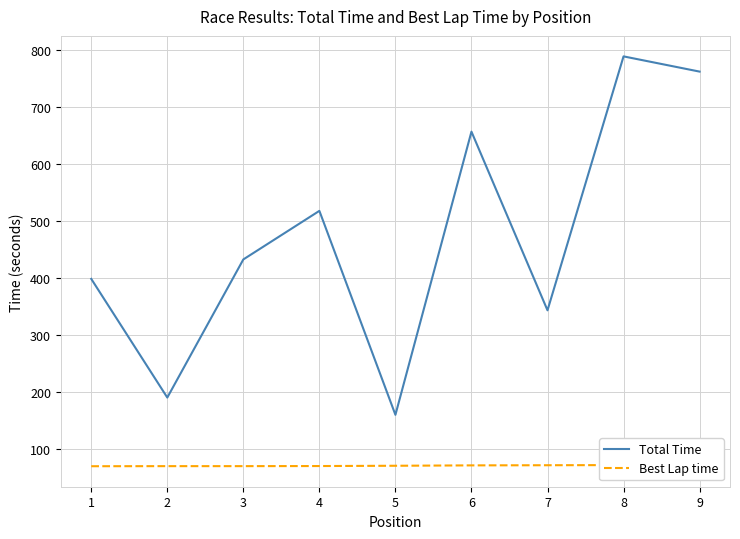

How many Best Lap time values are between 69 and 71?

5